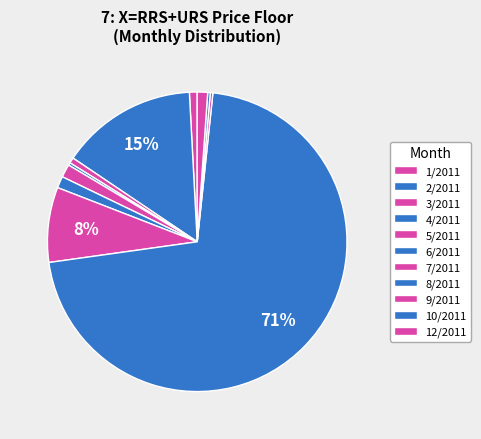

Do 1/2011 and 5/2011 together represent more than half of the pie?

No